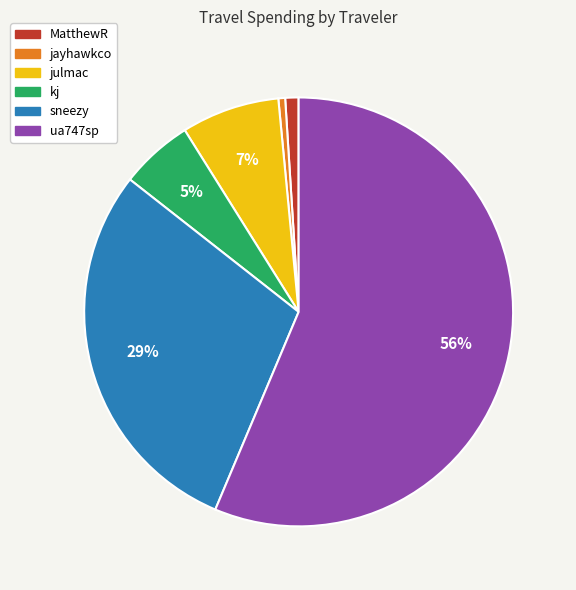

To the nearest percent, what is the difference between the ua747sp and jayhawkco slice percentages?

56%